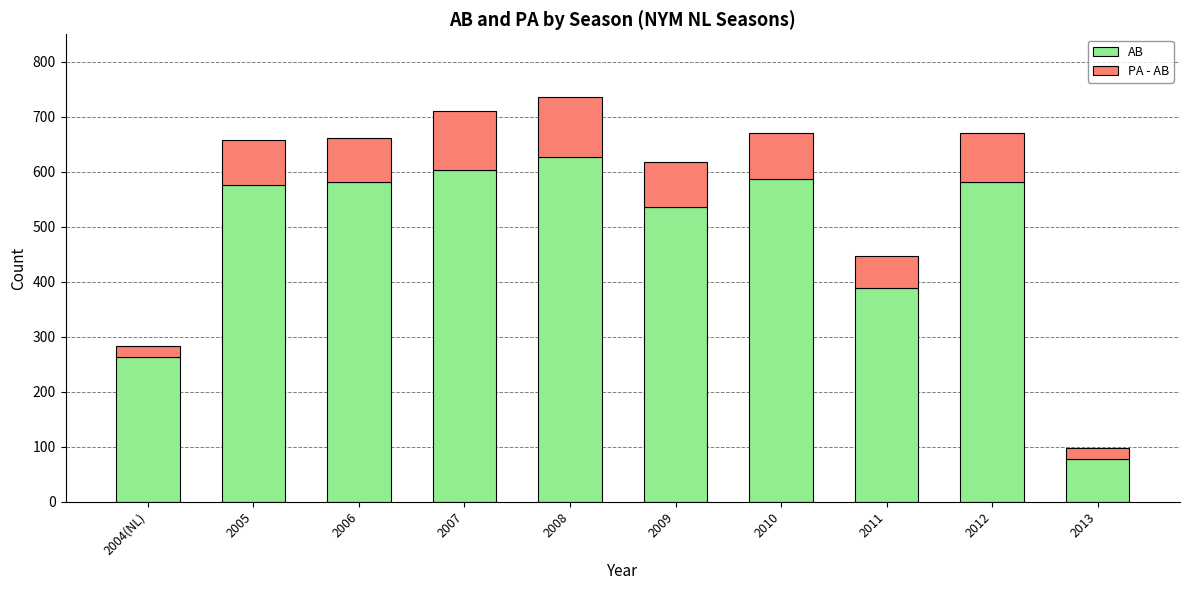

What is the total value across all series at 2006?

661